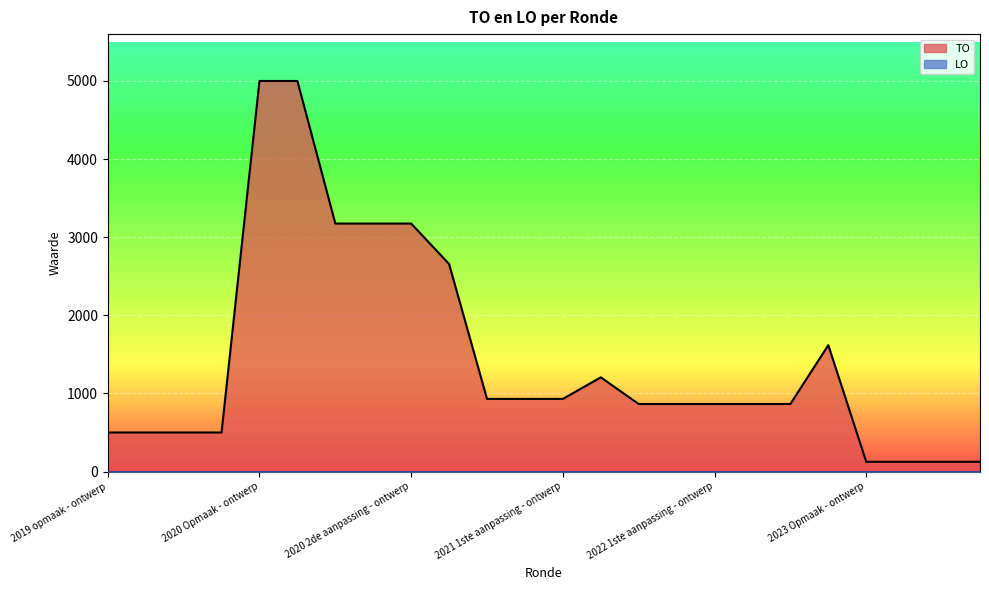

How many values are below 865?

8